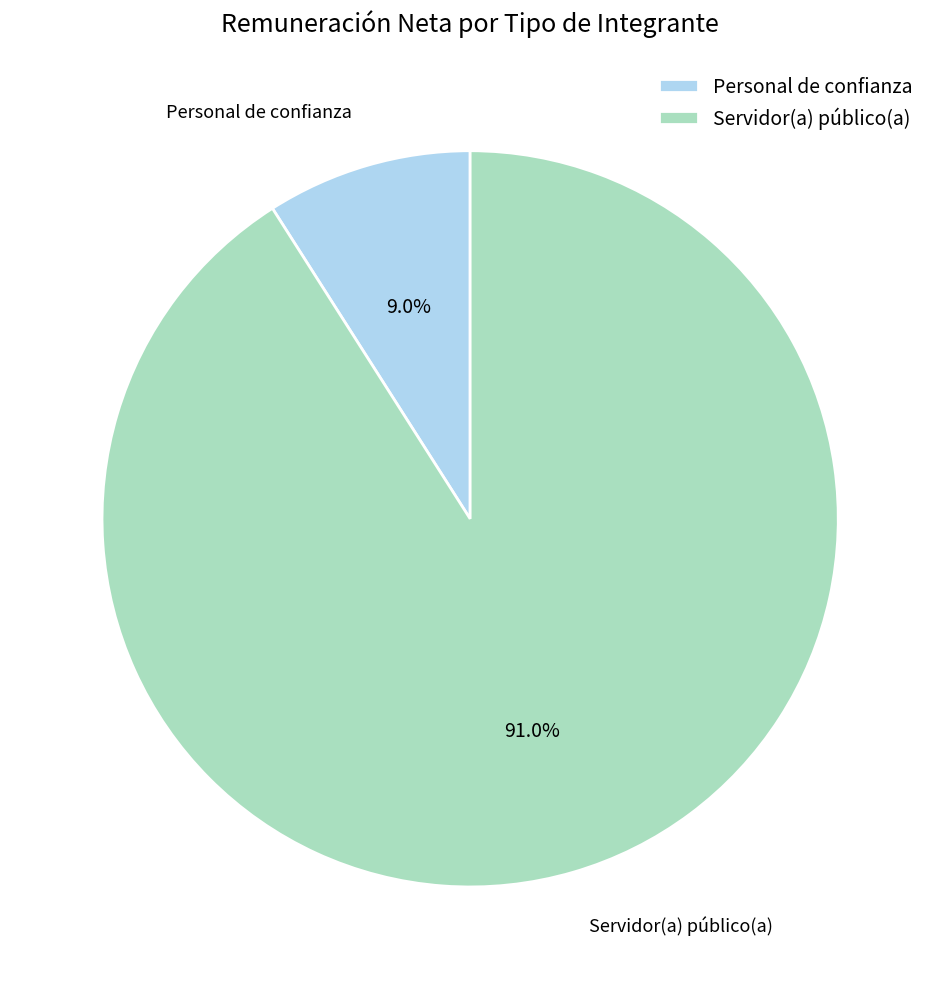

Which has a higher value, Personal de confianza or Servidor(a) público(a)?

Servidor(a) público(a)